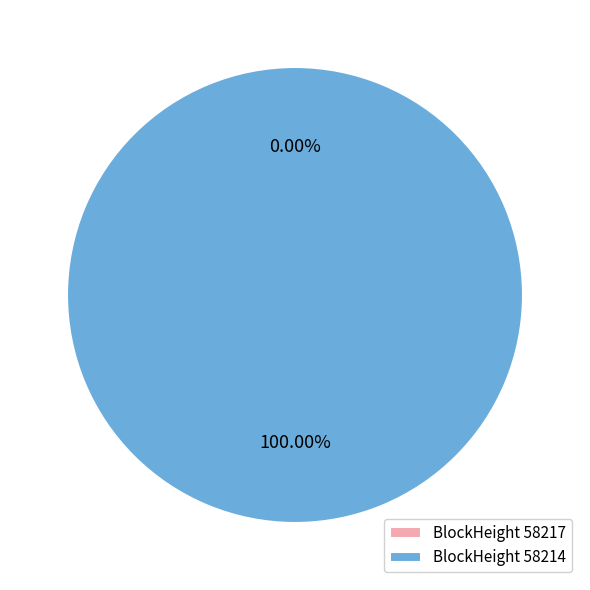

How much of the chart is everything except 58217?

100.0%